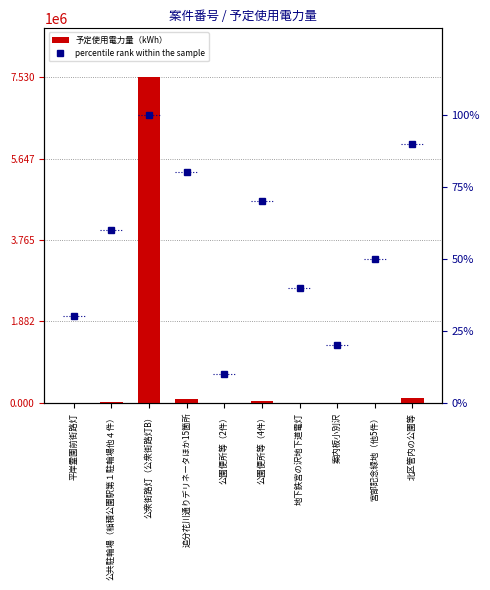

What is the average value of the 予定使用電力量（kWh） series?

778394